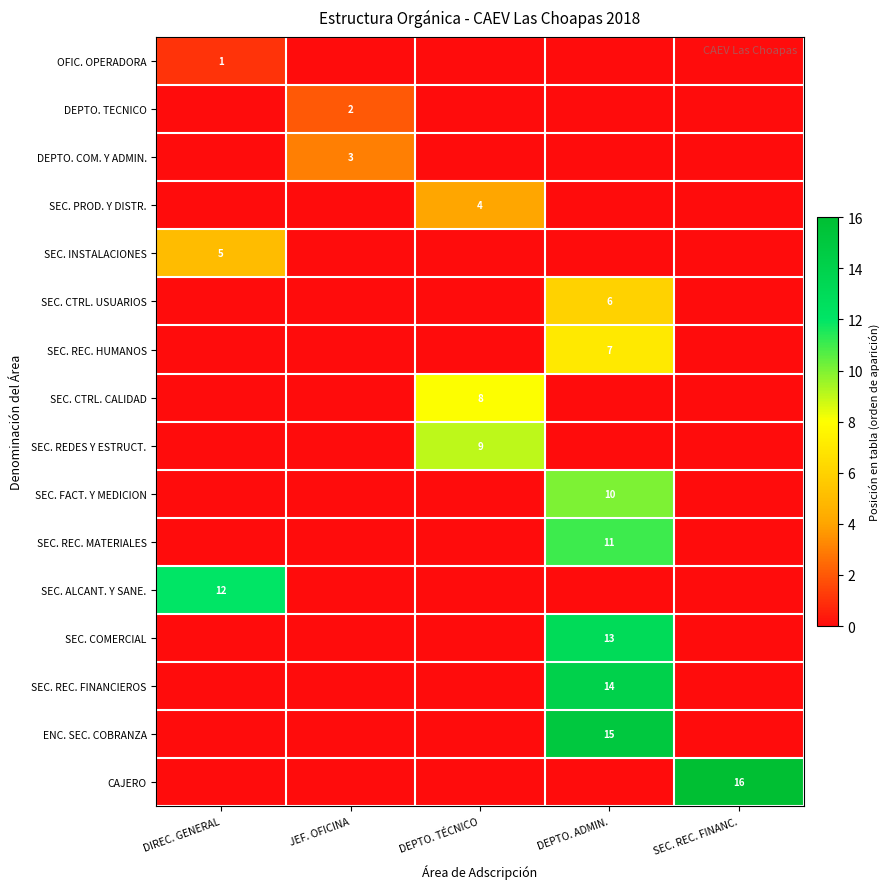

What is the total value across all series at DIREC. GENERAL?

18